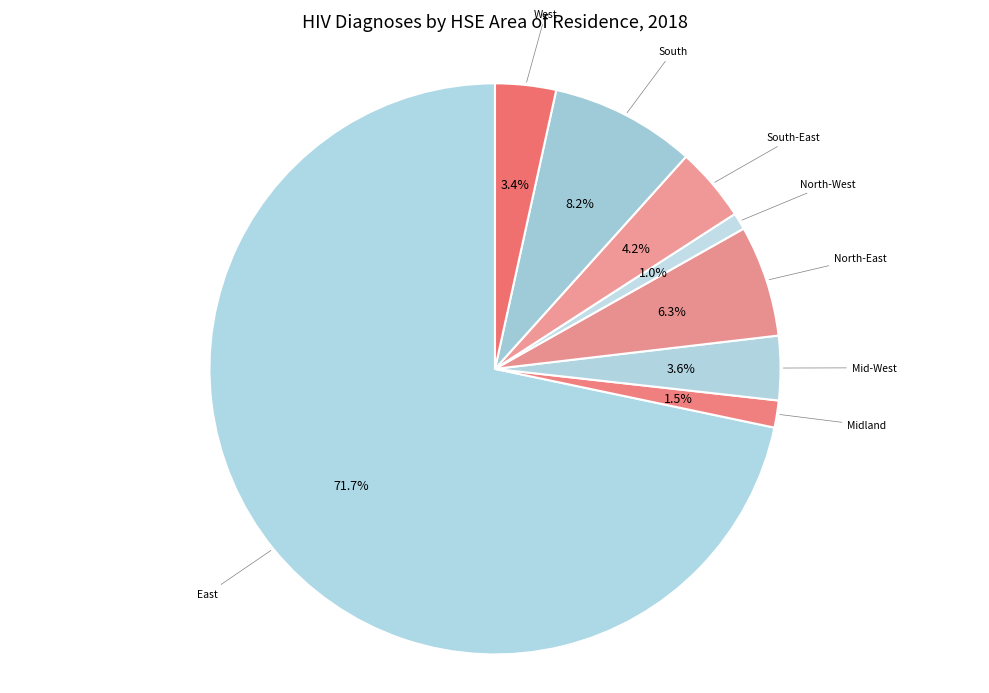

Combined, what portion of the pie is North-West and West?

4.4%